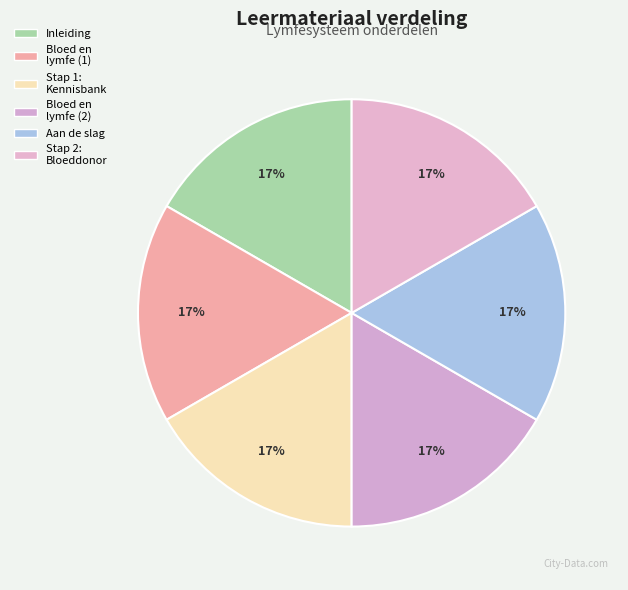

Does Bloed en lymfe (1) account for over 50% of the chart?

No